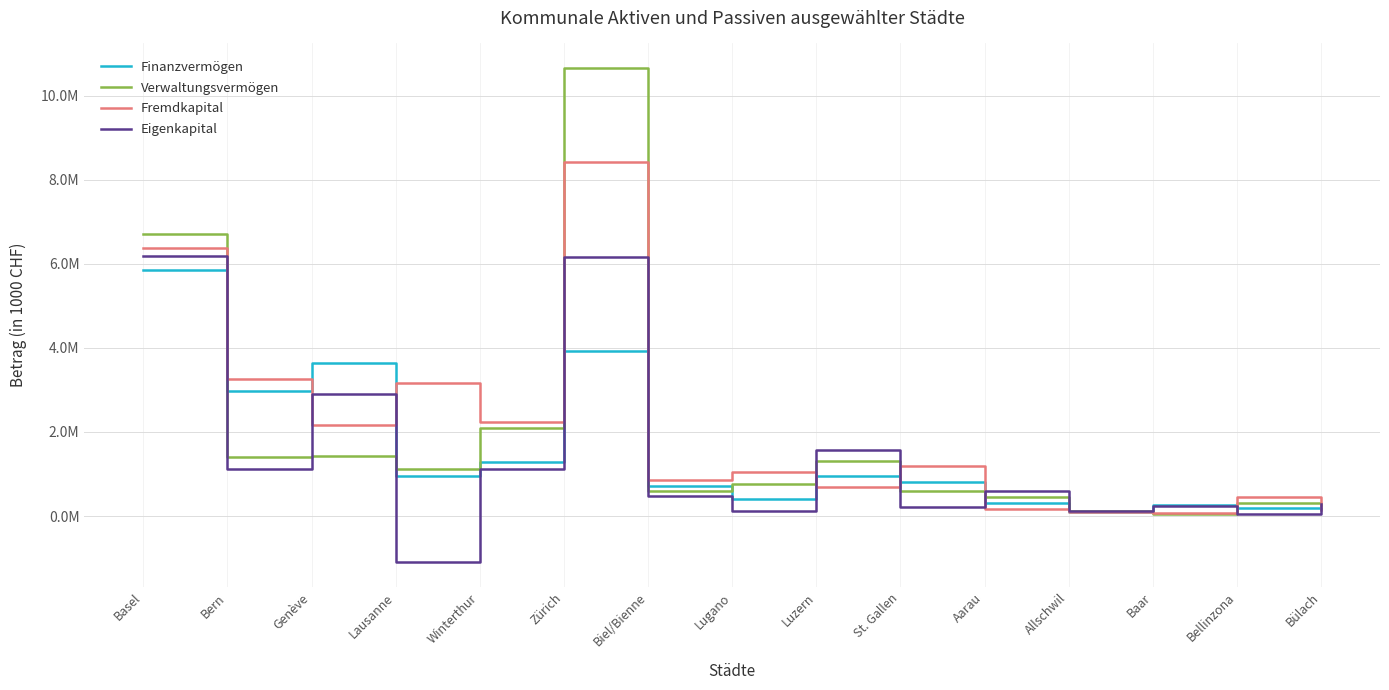

What are all the series names shown in the legend?

Finanzvermögen, Verwaltungsvermögen, Fremdkapital, Eigenkapital